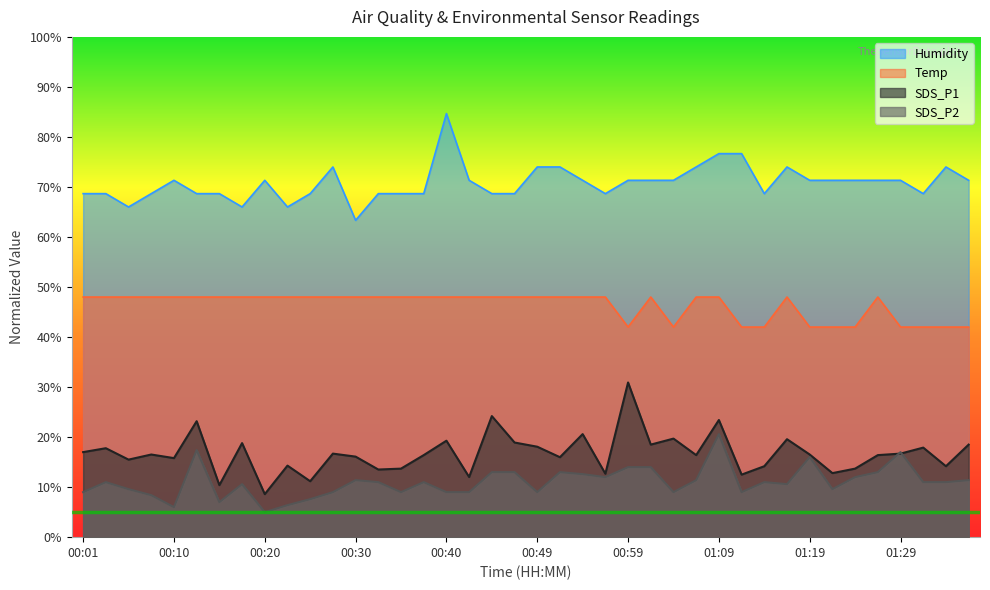

What is the sum of all SDS_P2 values?

440.6